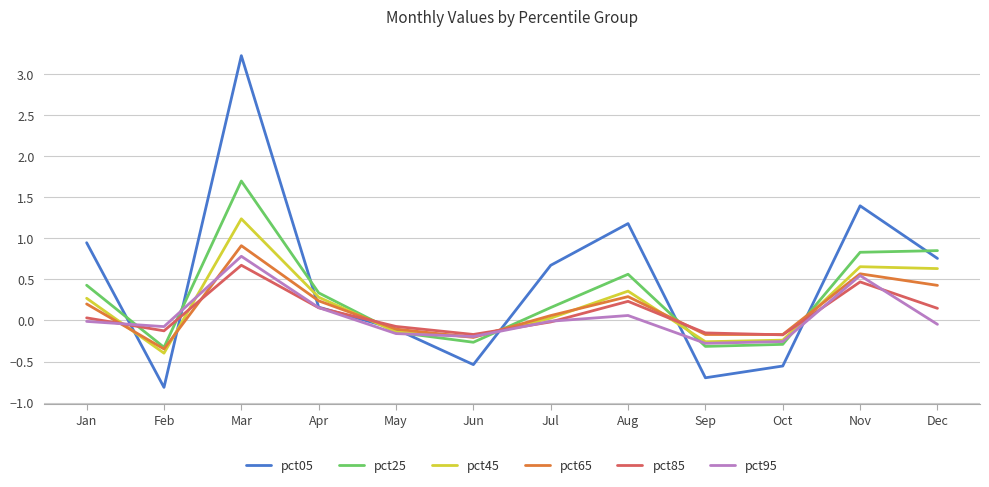

What is the greatest value displayed?

3.2